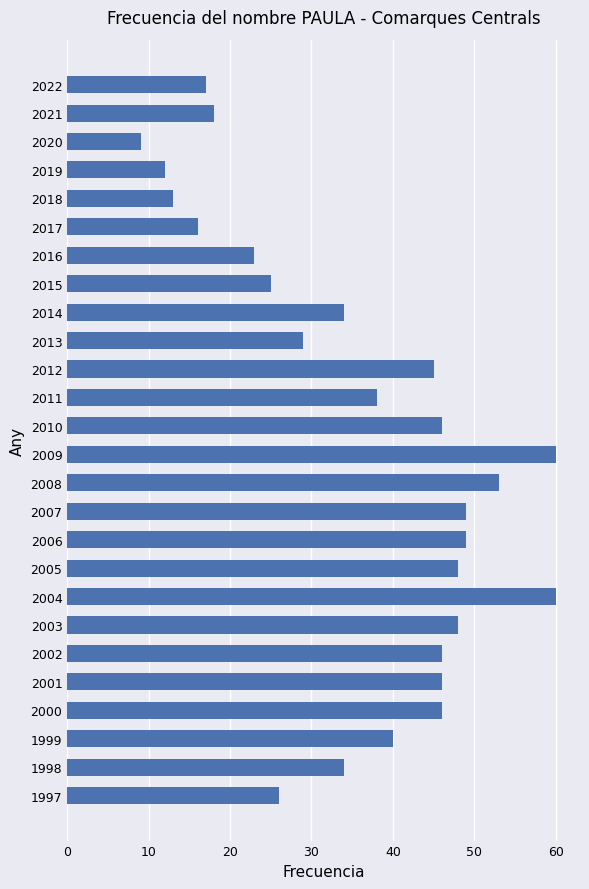

Reading bottom to top, extract all data points from this chart.

1997=26	1998=34	1999=40	2000=46	2001=46	2002=46	2003=48	2004=60	2005=48	2006=49	2007=49	2008=53	2009=60	2010=46	2011=38	2012=45	2013=29	2014=34	2015=25	2016=23	2017=16	2018=13	2019=12	2020=9	2021=18	2022=17